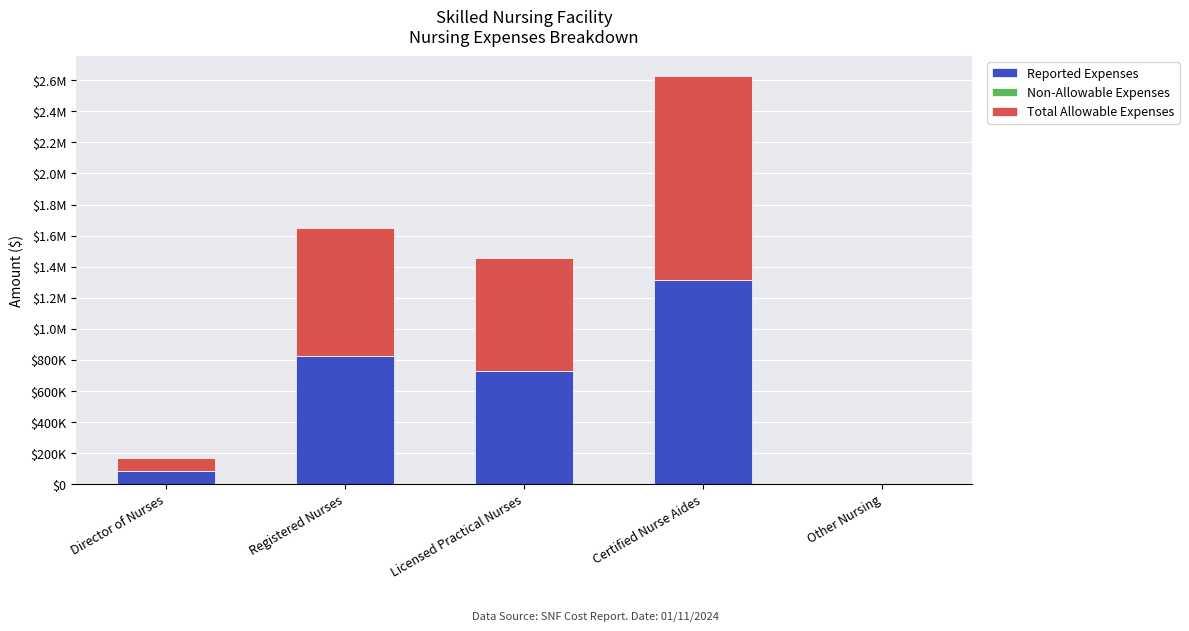

What is the label of the 3rd bar from the left?

Licensed Practical Nurses